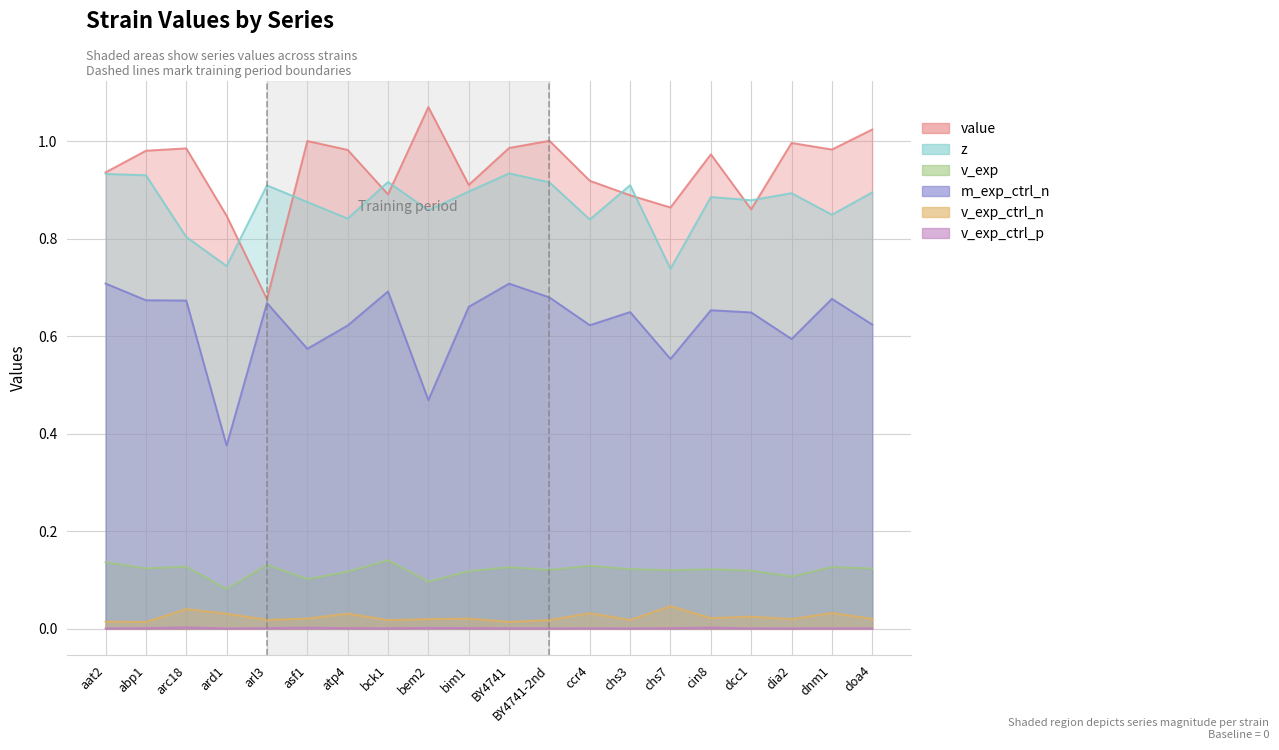

What is the difference between the second highest and minimum values in the z series?

0.2